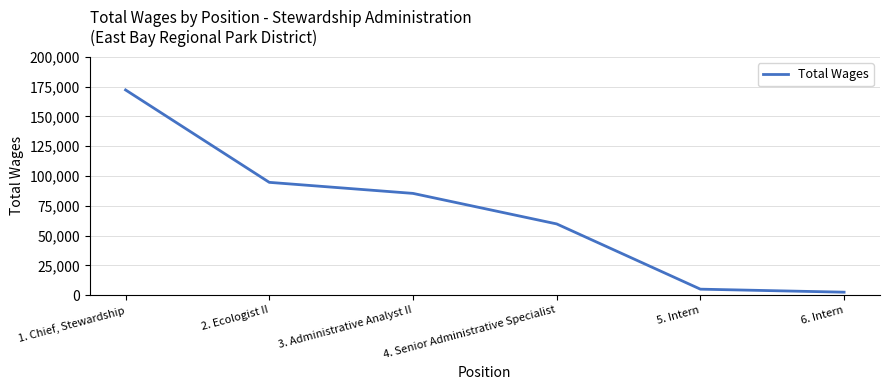

What position from the right is 1. Chief, Stewardship?

6